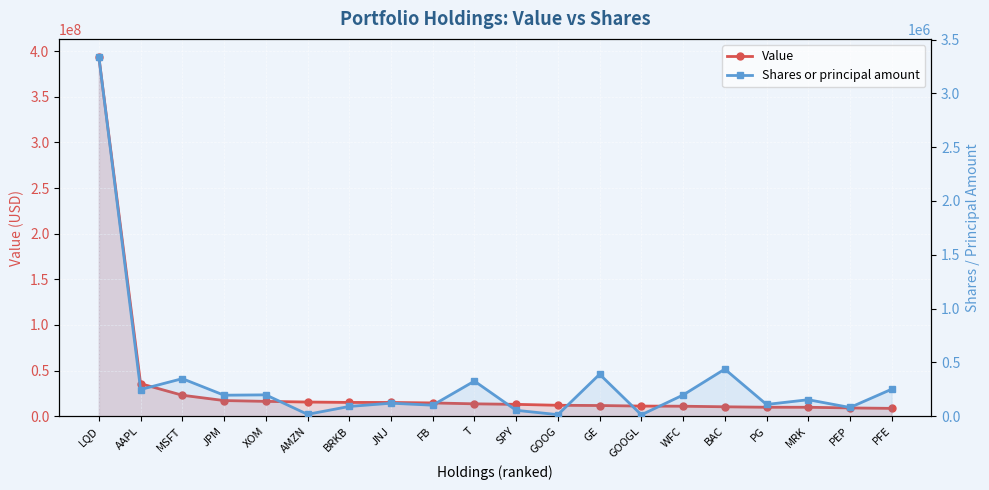

True or false: Value and Shares or principal amount intersect in this chart.

False